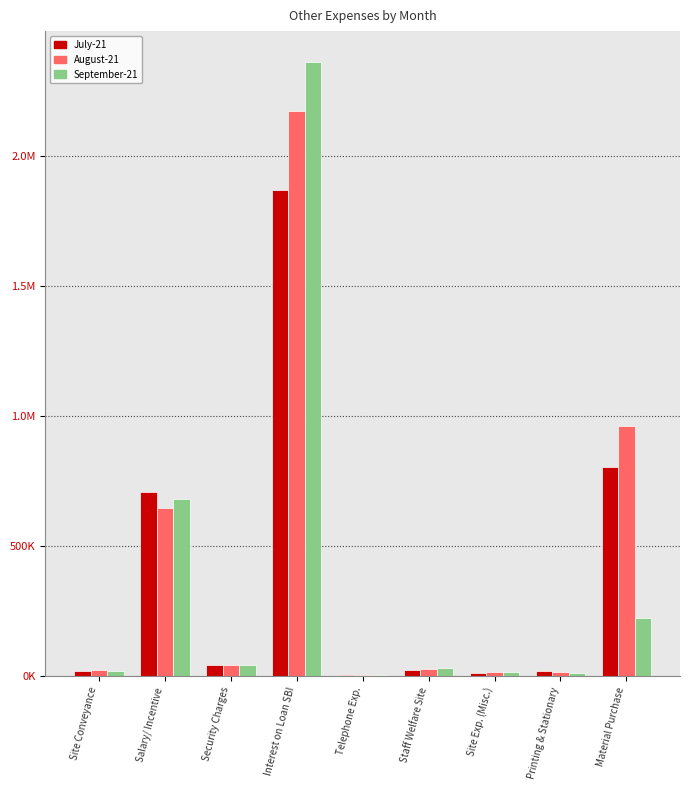

Are the bars horizontal?

No